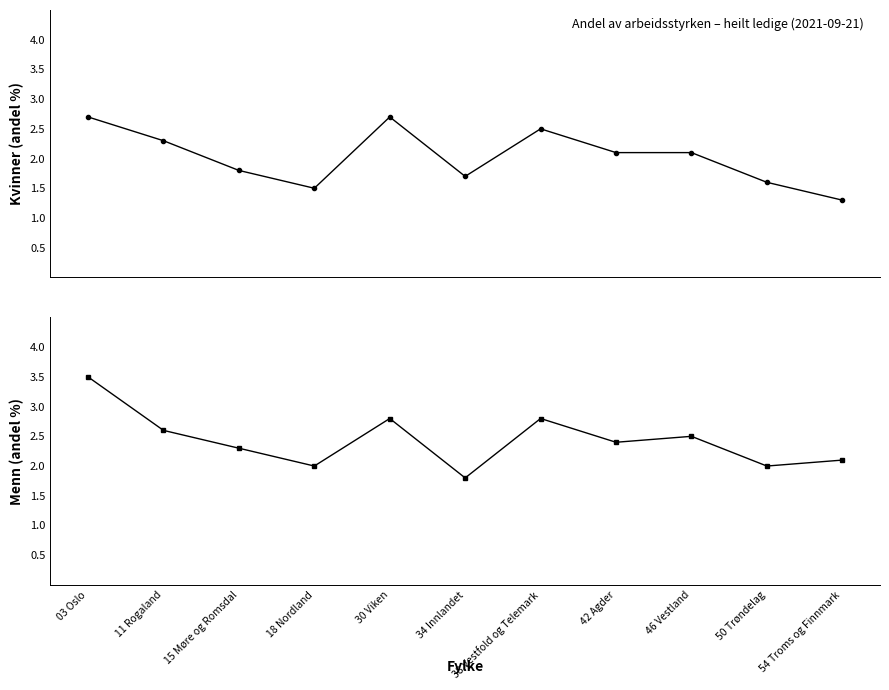

What is the spread (max minus min) of values at 46 Vestland?

0.4